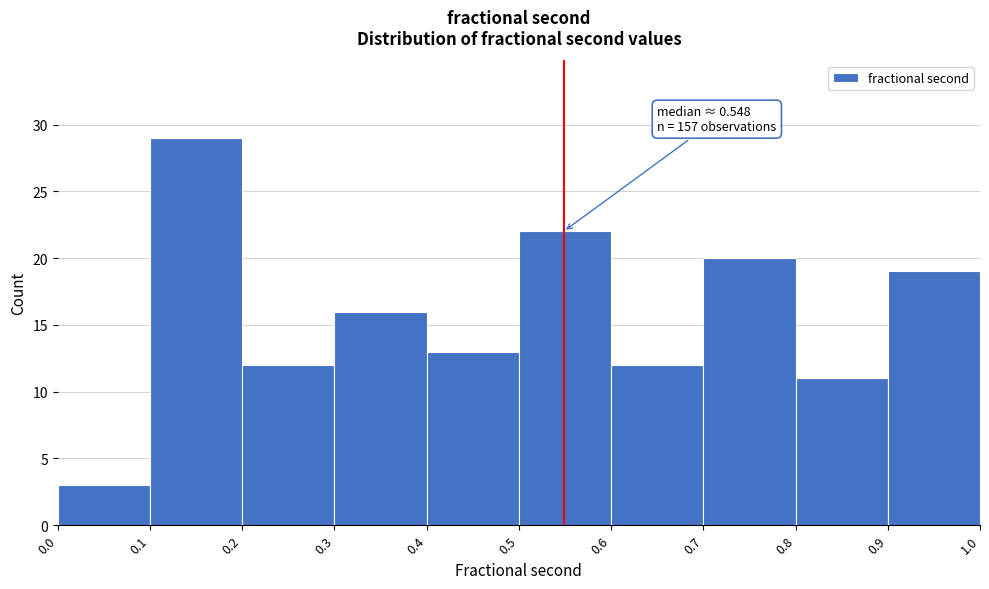

Over which range of the x-axis is the bar tallest?

0.1 to 0.2